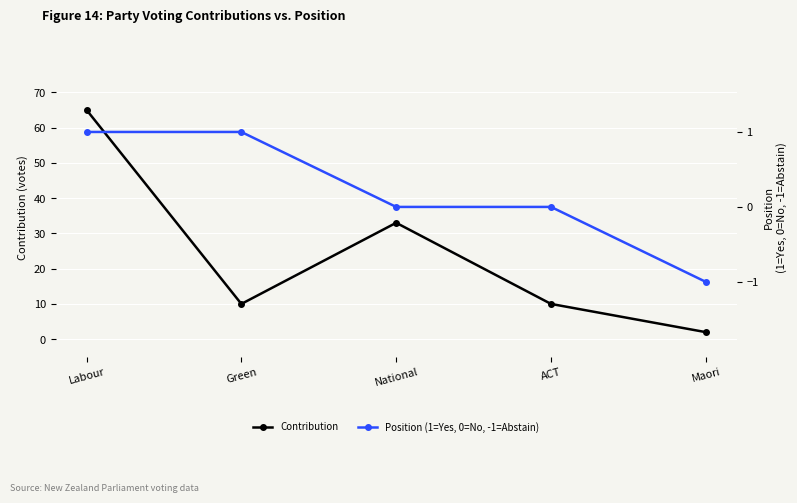

True or false: Position (1=Yes, 0=No, -1=Abstain) and Contribution intersect in this chart.

False